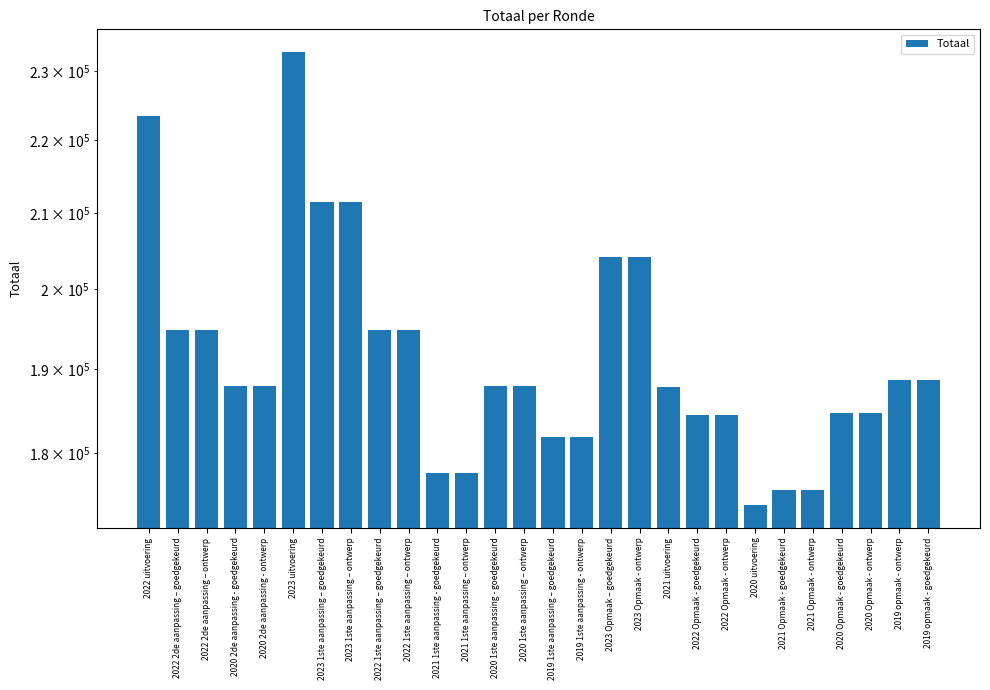

What is the change in value from 2022 uitvoering to 2020 Opmaak - ontwerp?

-38753